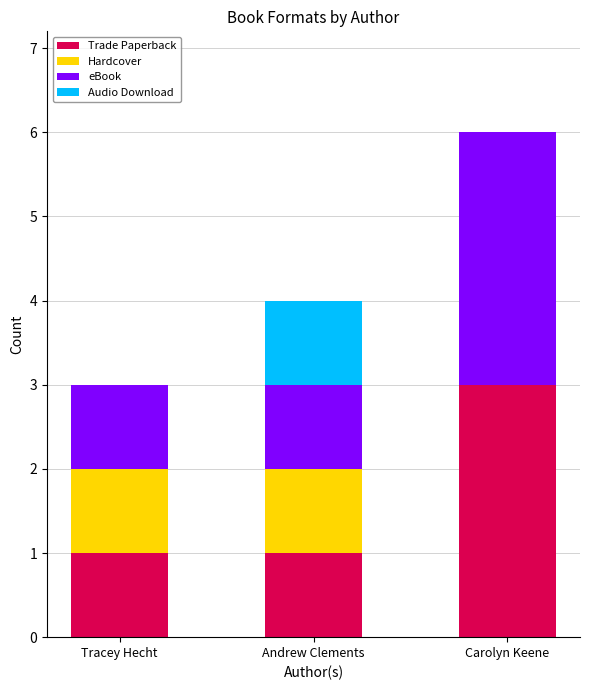

Reading right to left, what are the values for Trade Paperback?

Carolyn Keene=3	Andrew Clements=1	Tracey Hecht=1